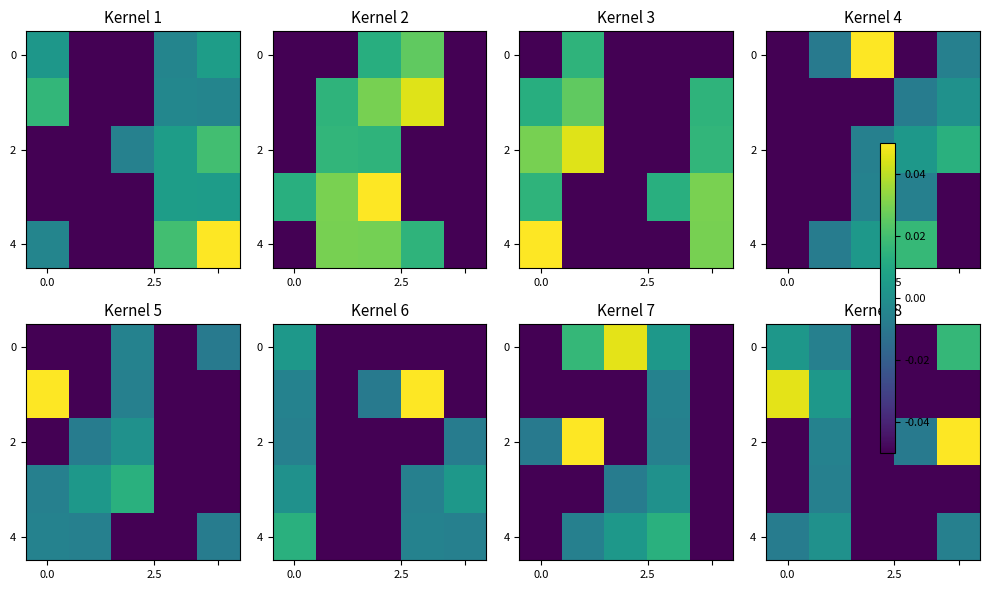

What is the total value across all series at 3?

-0.2